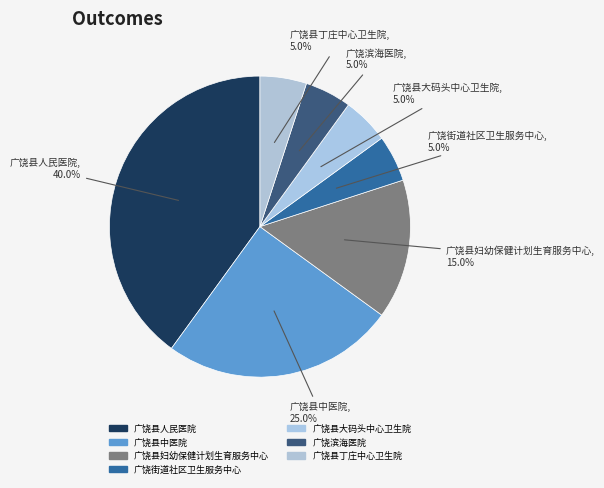

True or false: 广饶街道社区卫生服务中心 accounts for 5% of the total.

True